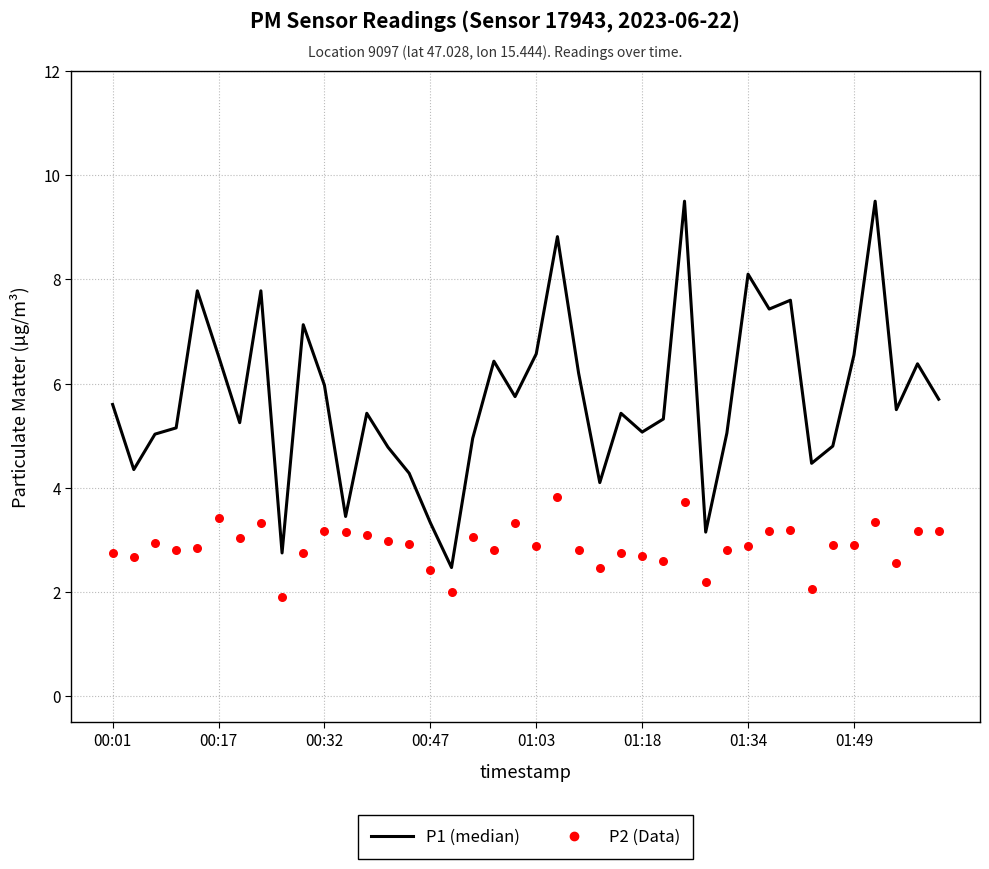

Is the value of P1 at 8 greater than the value of P2 at 21?

No